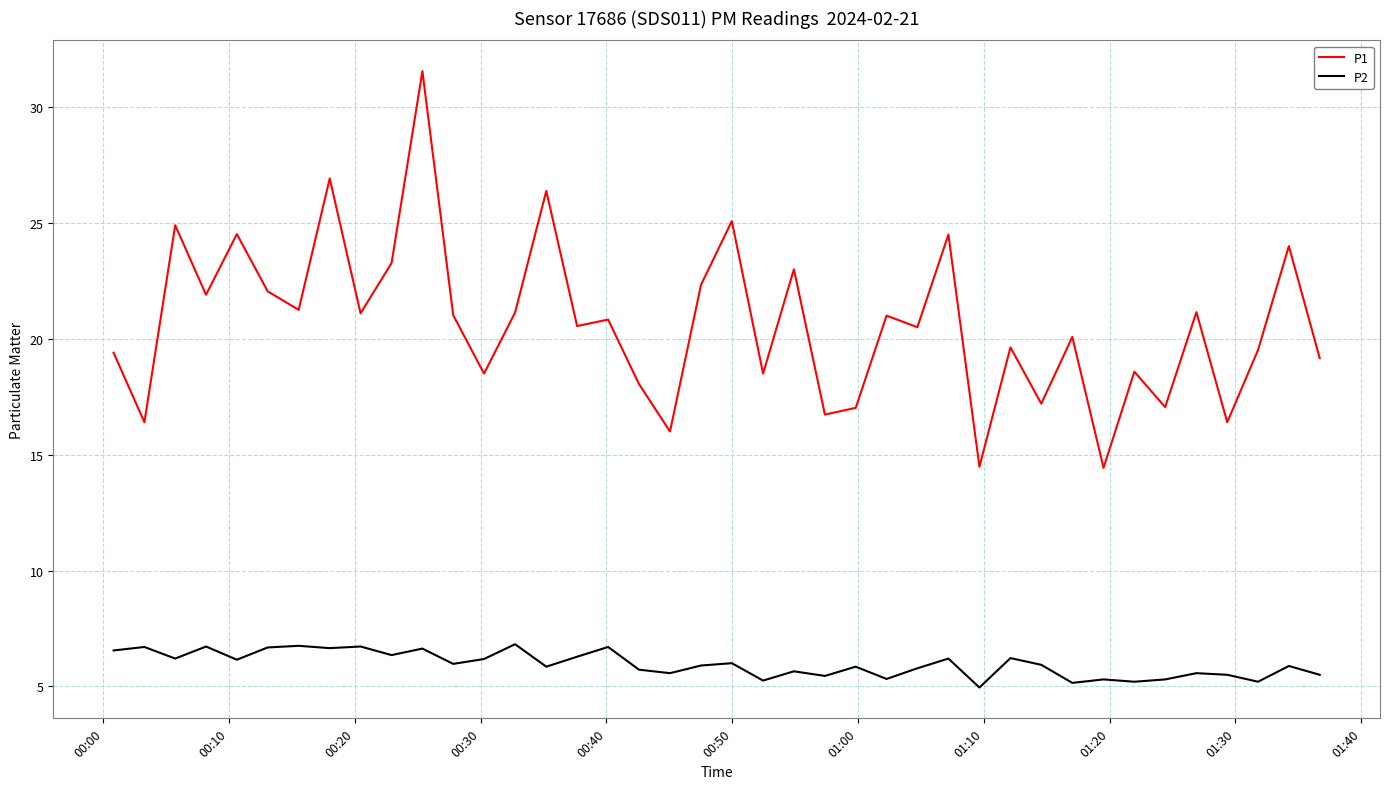

True or false: P1 and P2 intersect in this chart.

False